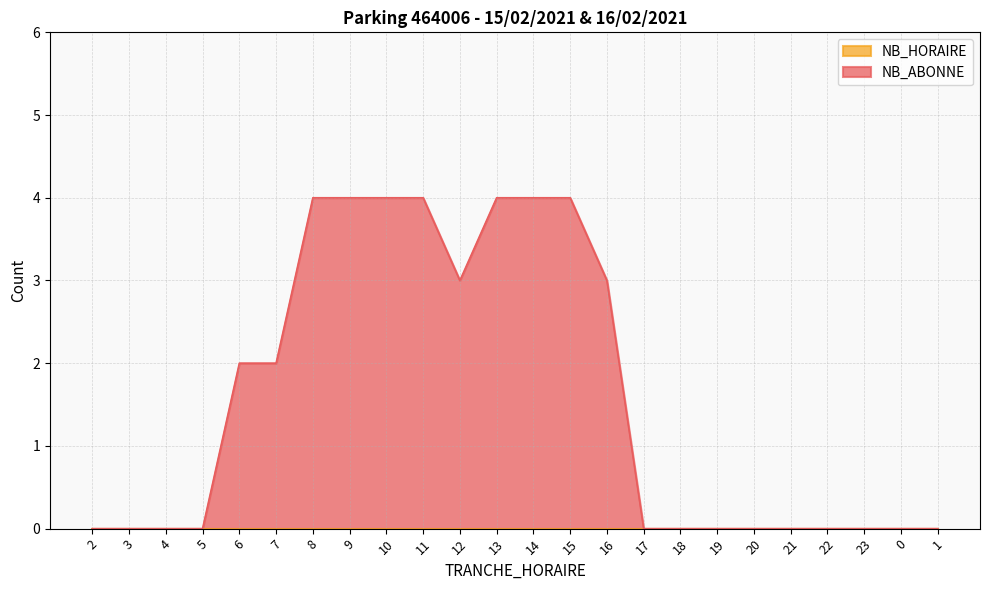

Rank the categories by value from lowest to highest.

2, 3, 4, 5, 17, 18, 19, 20, 21, 22, 23, 0, 1, 6, 7, 12, 16, 8, 9, 10, 11, 13, 14, 15